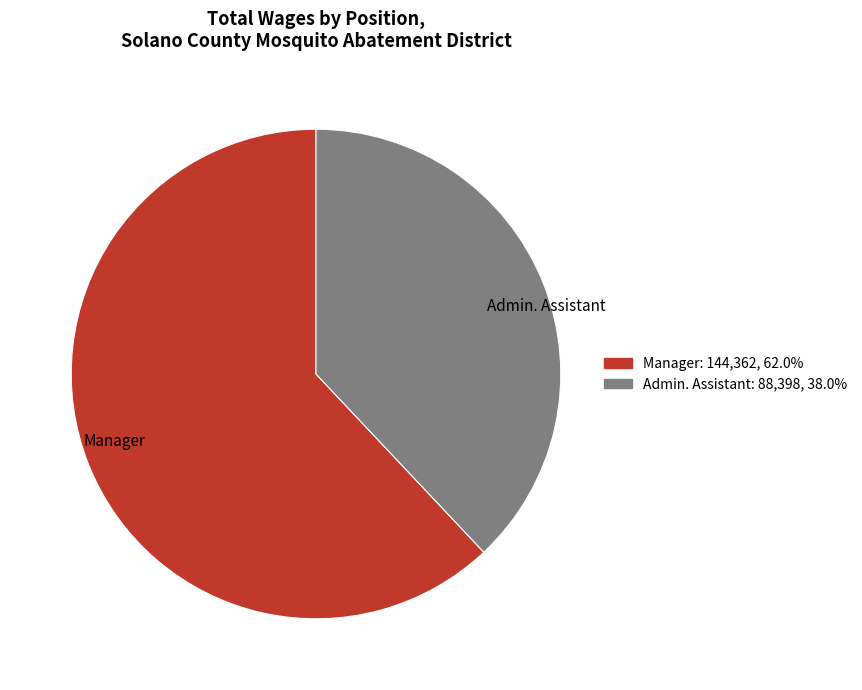

Combined, do Manager and Admin. Assistant account for over 50%?

Yes